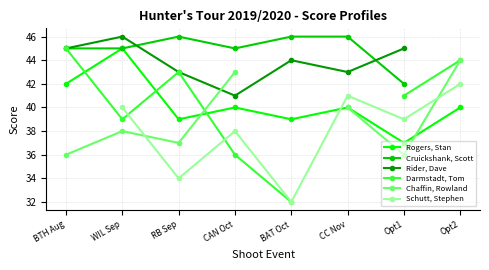

Which has a higher value, BTH Aug or RB Sep?

BTH Aug